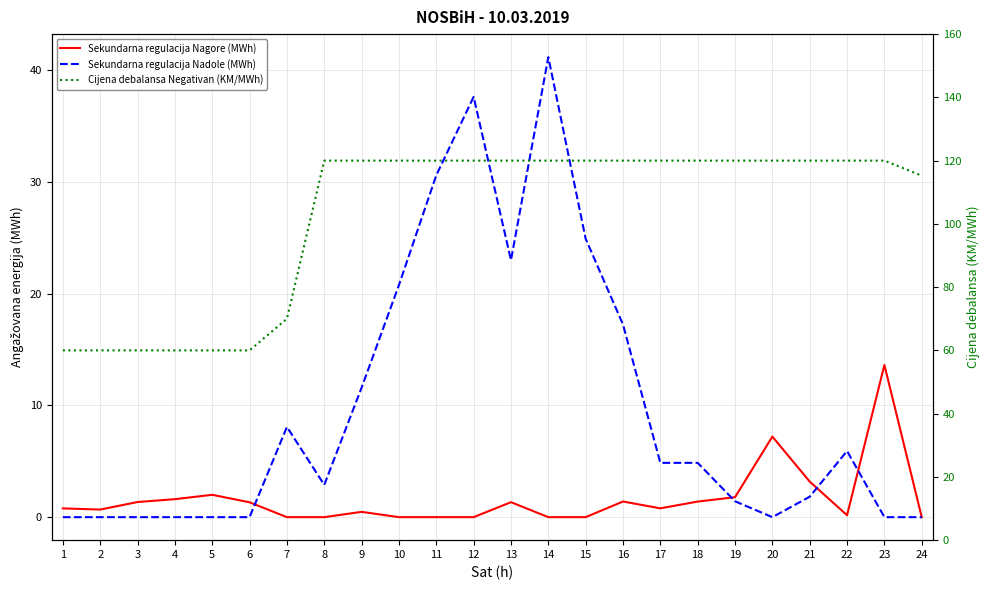

At 5, list the series in order from largest to smallest.

Cijena debalansa Negativan (KM/MWh), Sekundarna regulacija Nagore (MWh), Sekundarna regulacija Nadole (MWh)